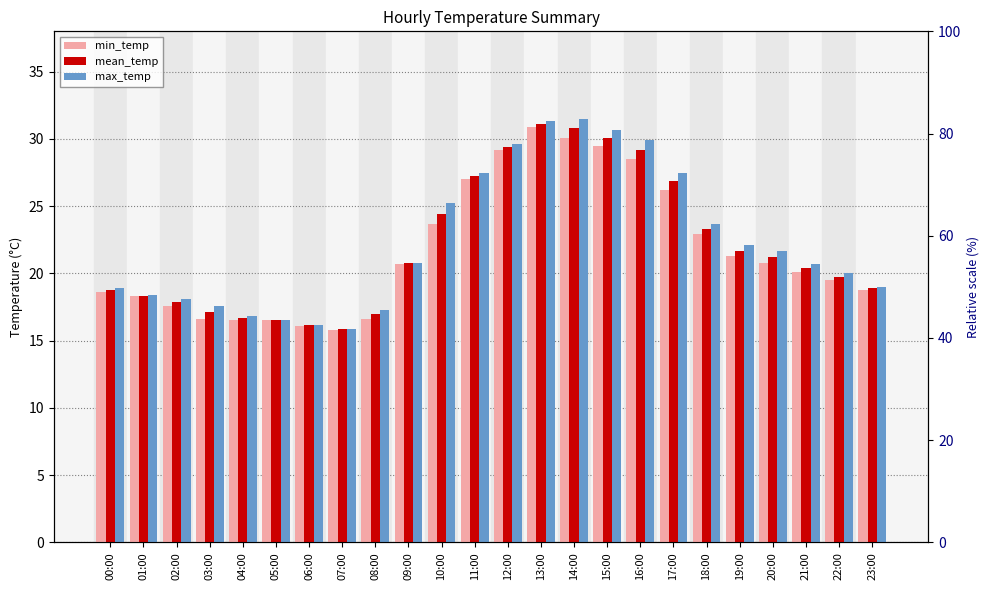

What is the total value across all series at 16:00?

87.6